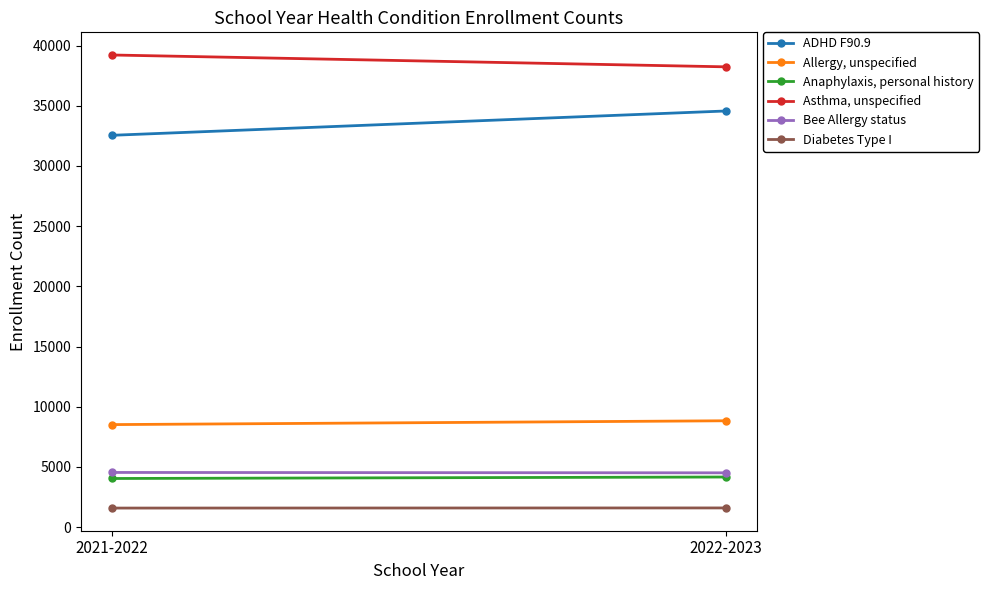

Rank the series at 2021-2022 from highest to lowest value.

Asthma, unspecified, ADHD F90.9, Allergy, unspecified, Bee Allergy status, Anaphylaxis, personal history, Diabetes Type I